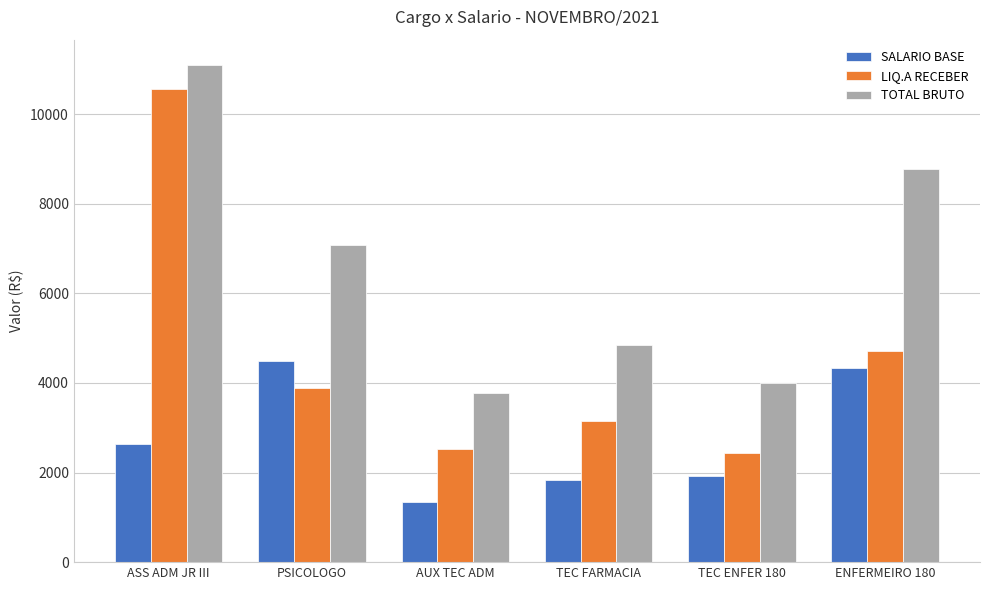

What is the total value across all series at TEC FARMACIA?

9830.0